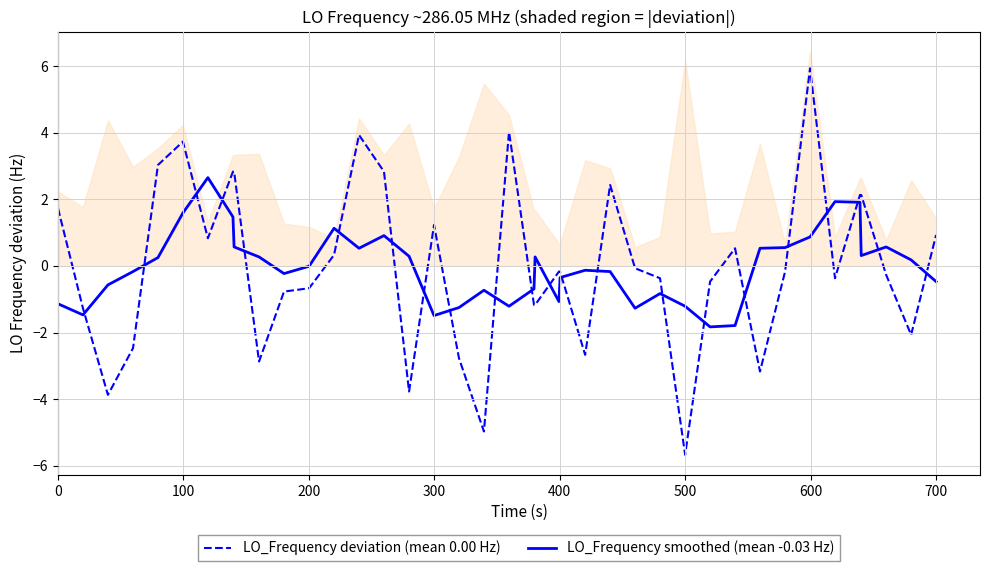

At how many categories does at least one series exceed -5?

40